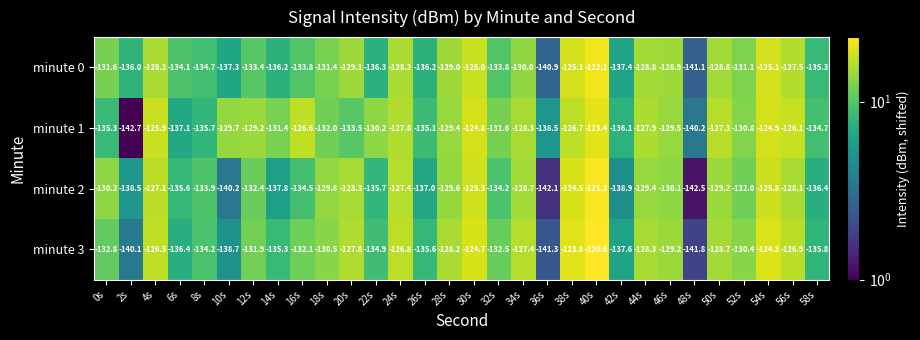

The minute 1 series shows -222.2 at 56s. True or false?

False